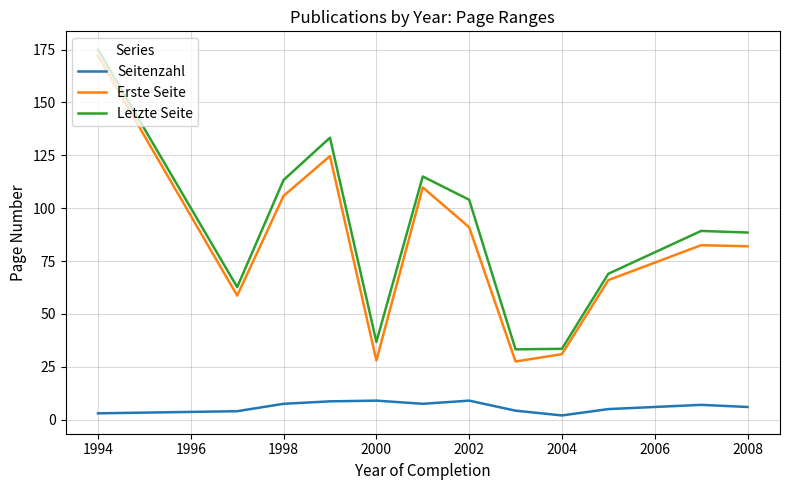

True or false: Letzte Seite and Seitenzahl intersect in this chart.

False